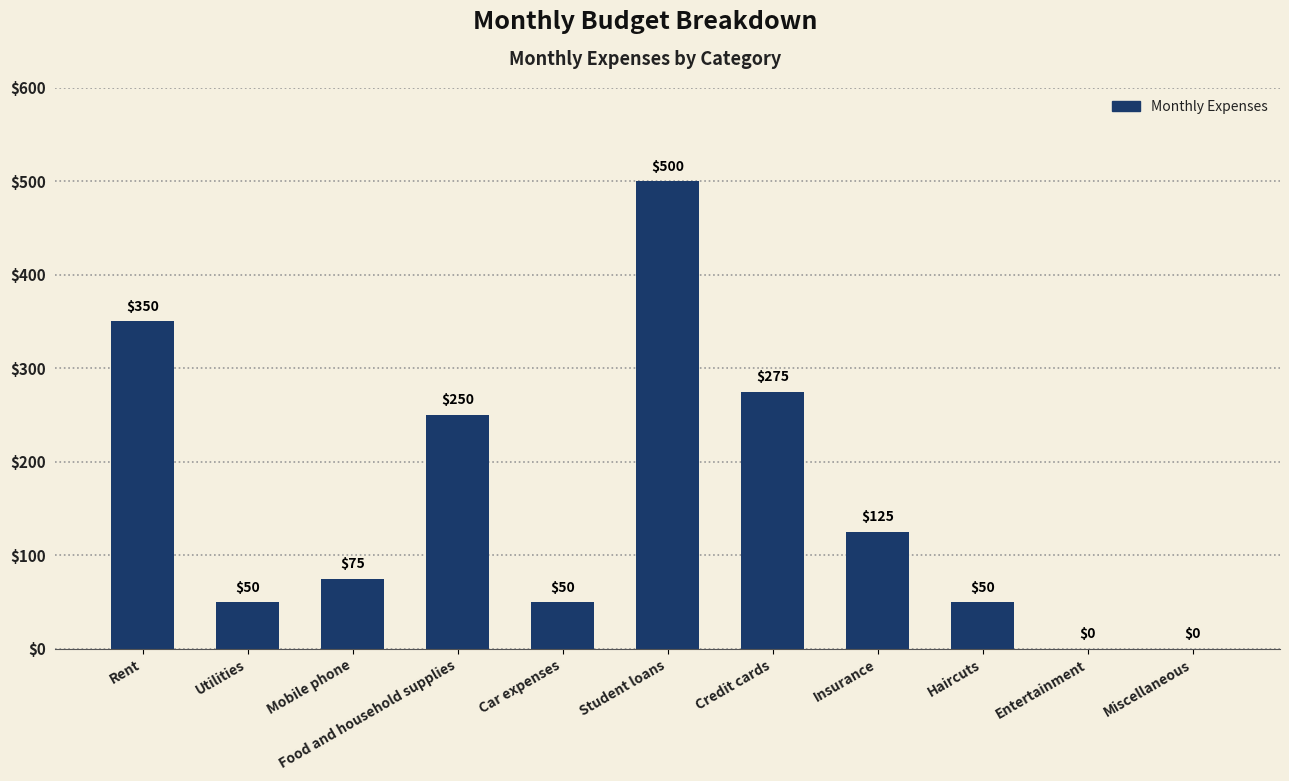

Reading right to left, transcribe all the data shown in this chart.

0	0	50	125	275	500	50	250	75	50	350